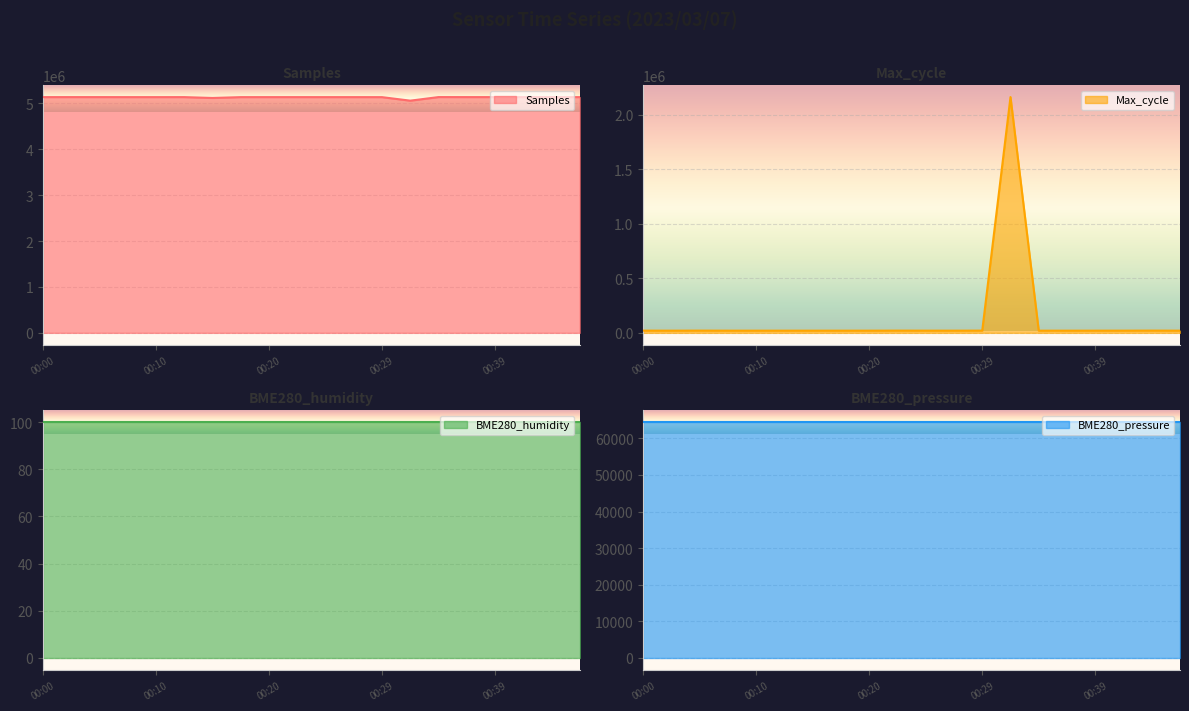

True or false: Samples and Max_cycle cross at least once.

False